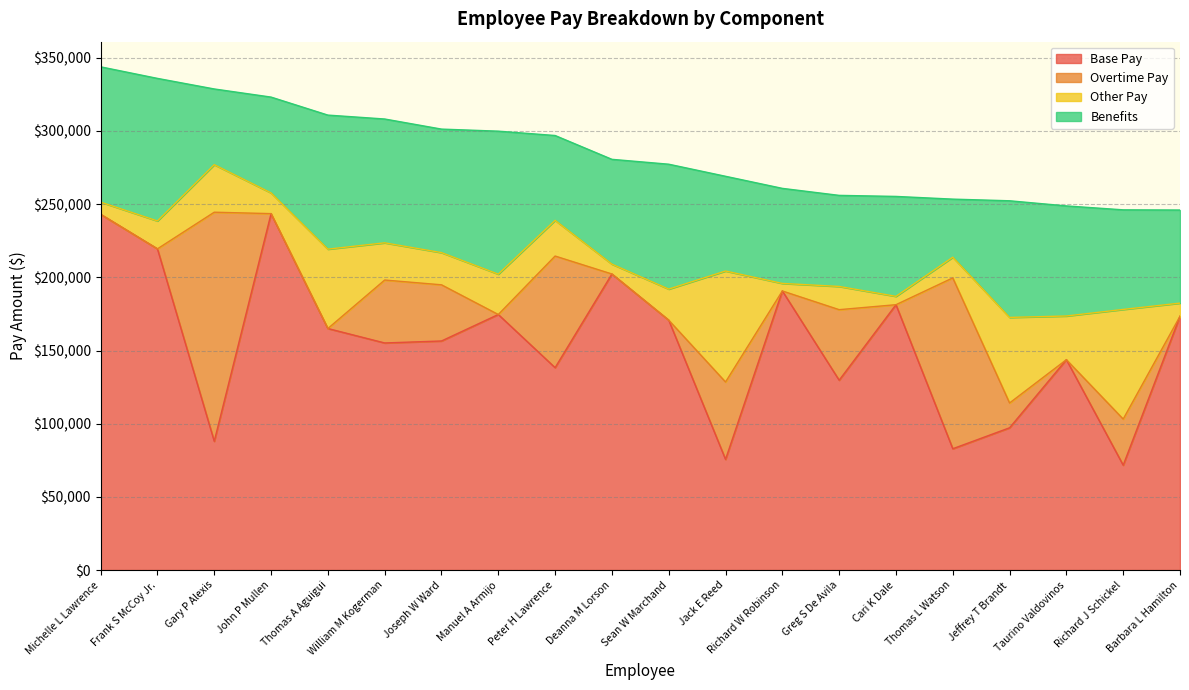

Rank the categories by Overtime Pay value from lowest to highest.

Michelle L Lawrence, Frank S McCoy Jr., John P Mullen, Thomas A Aguigui, Manuel A Armijo, Deanna M Lorson, Sean W Marchand, Richard W Robinson, Cari K Dale, Taurino Valdovinos, Barbara L Hamilton, Jeffrey T Brandt, Richard J Schickel, Joseph W Ward, William M Kogerman, Greg S De Avila, Jack E Reed, Peter H Lawrence, Thomas L Watson, Gary P Alexis